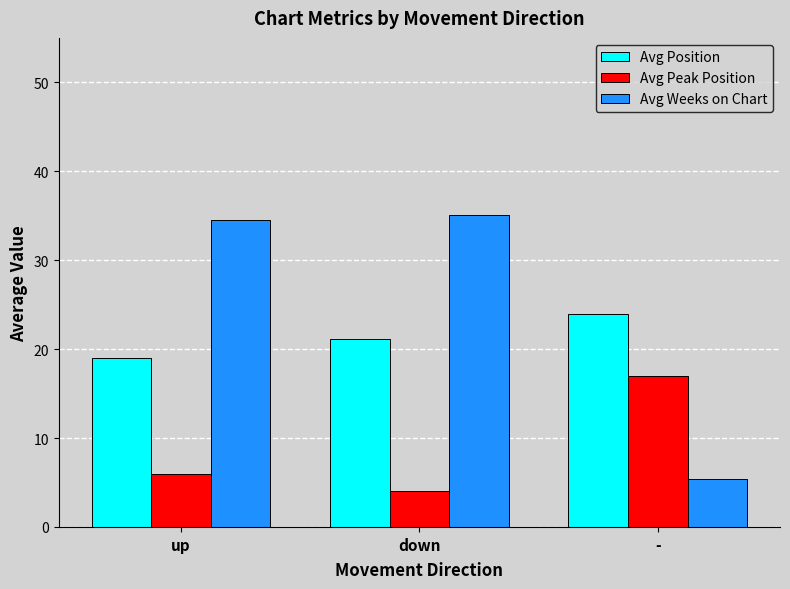

Rank the categories by Avg Peak Position value from highest to lowest.

-, up, down